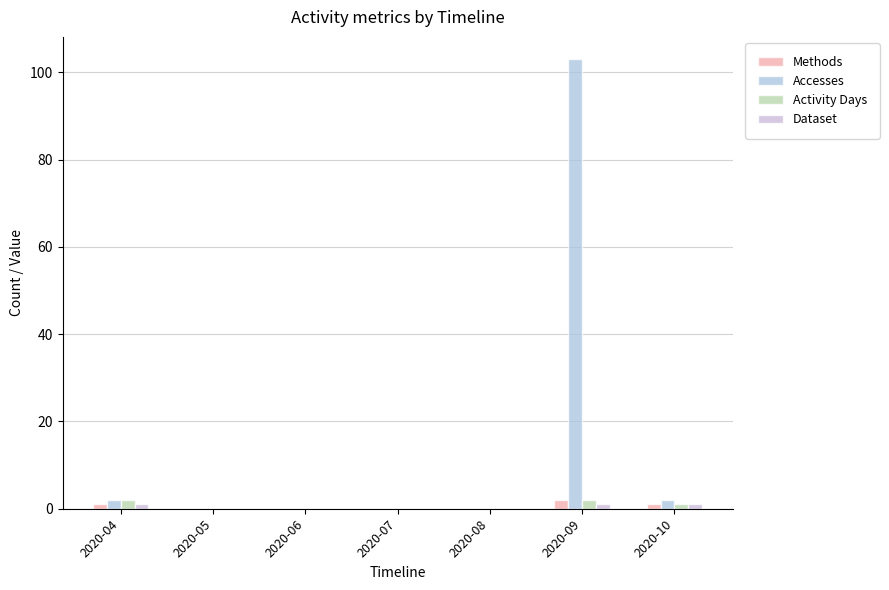

Reading left to right, list all the values displayed in this chart.

Methods: 1	0	0	0	0	2	1
Accesses: 2	0	0	0	0	103	2
Activity Days: 2	0	0	0	0	2	1
Dataset: 1	0	0	0	0	1	1